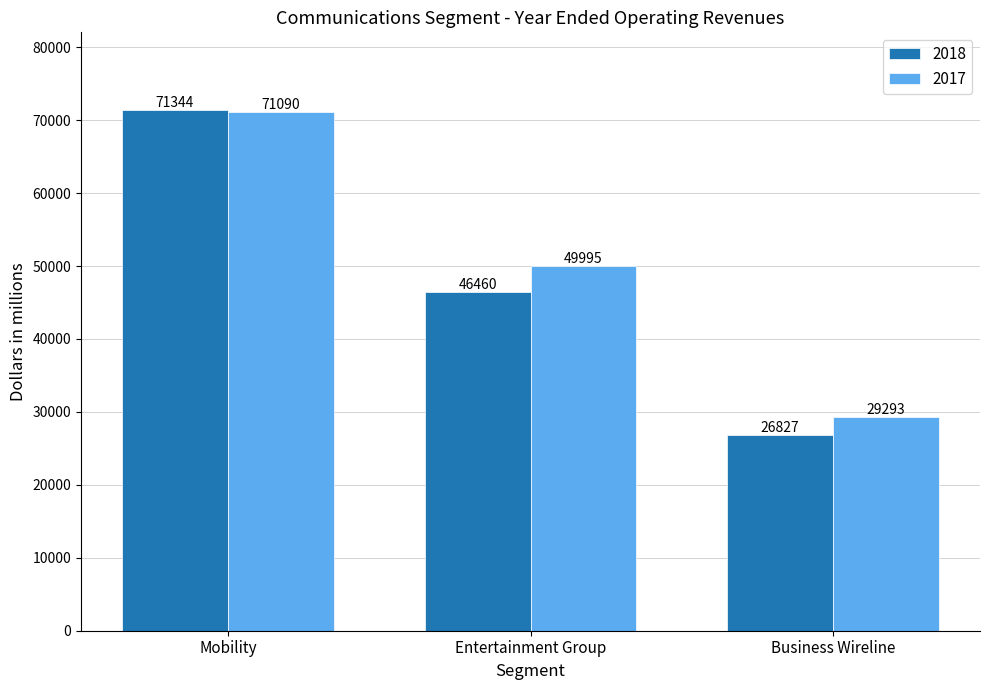

What are all the series names shown in the legend?

2018, 2017